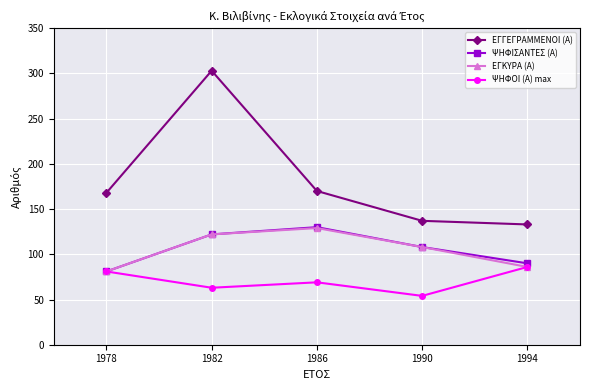

The ΕΓΚΥΡΑ (Α) series shows 39 at 1986. True or false?

False